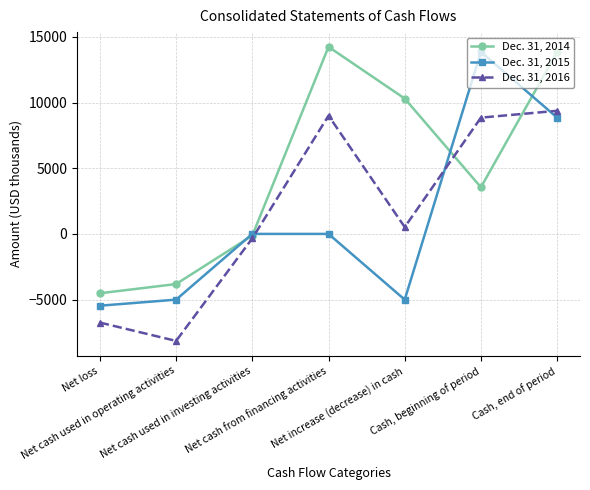

How many data points does each series have?

7